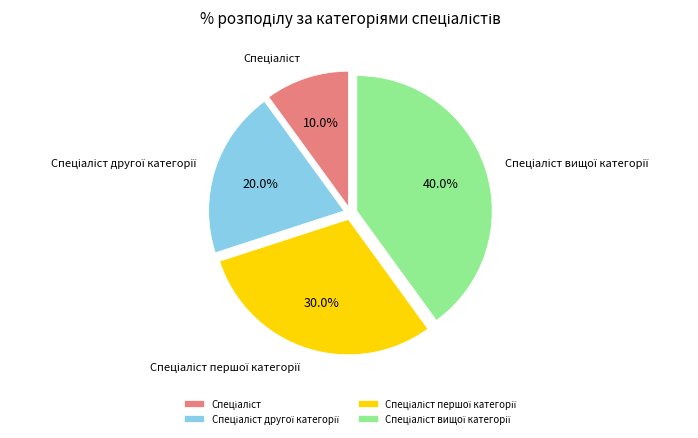

Is there any slice that represents more than half of the pie?

No